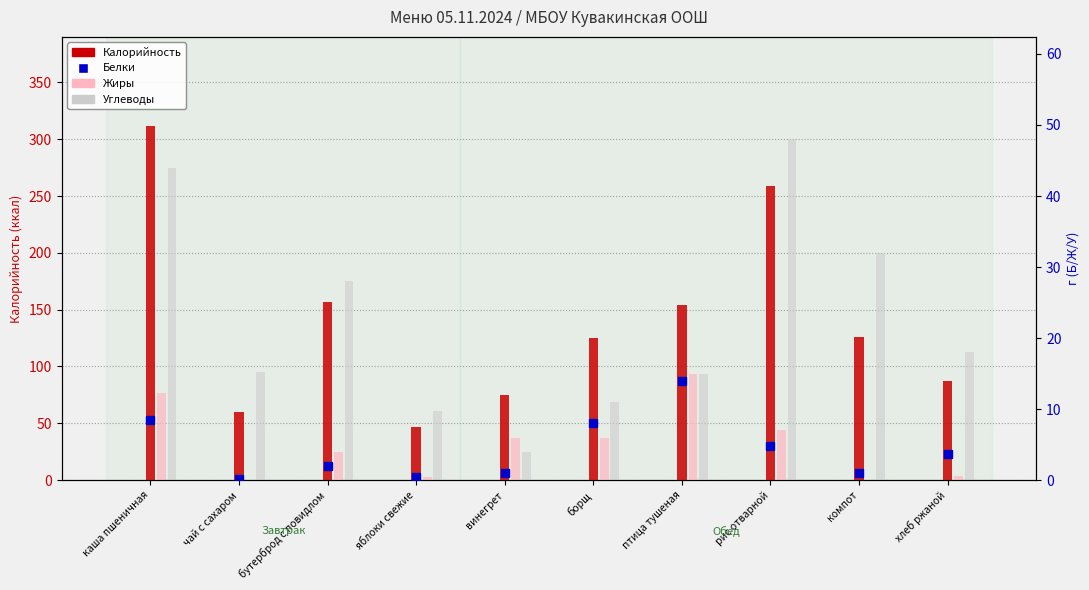

What is the maximum value shown in the chart?

312.0